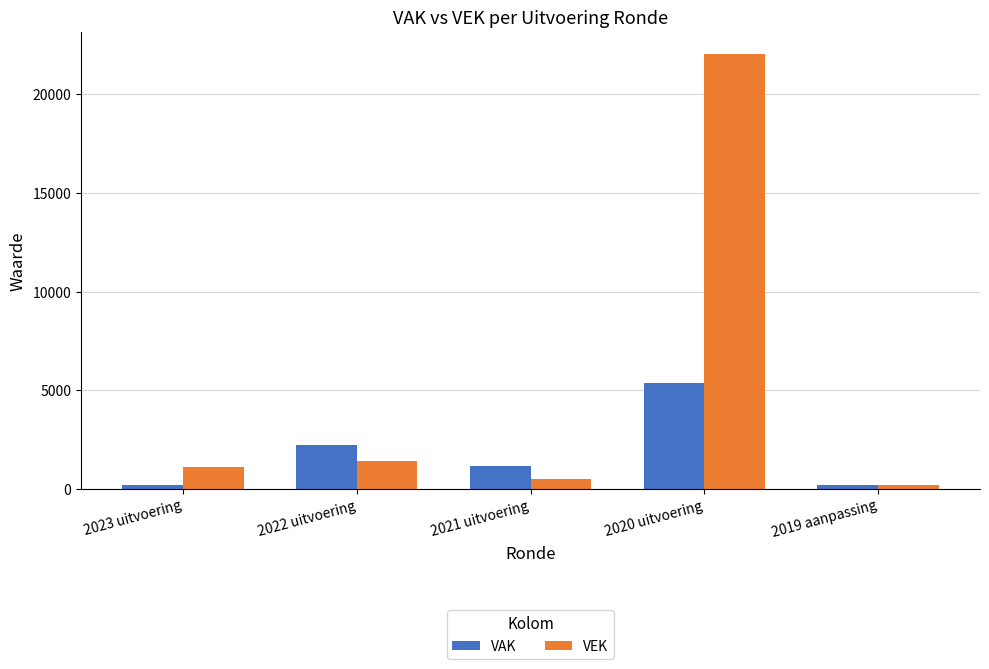

What value does the VAK series have at 2019 aanpassing, to the nearest 10?

190